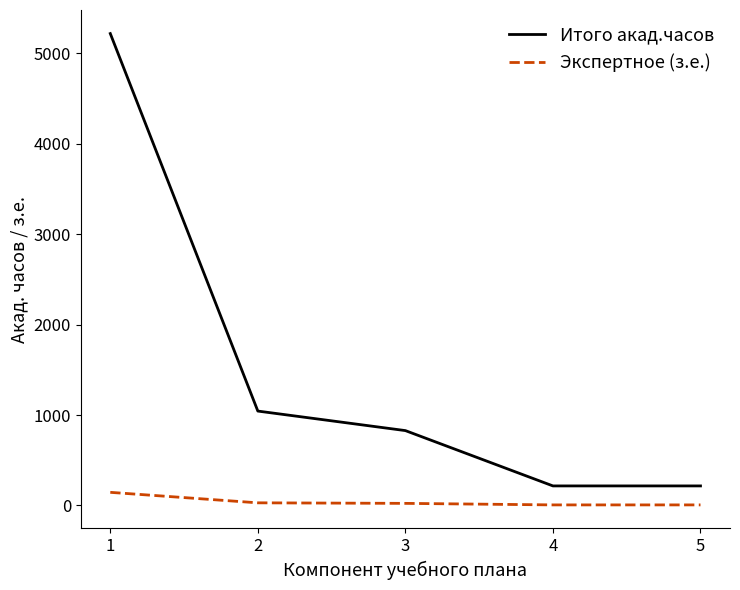

True or false: Итого акад.часов and Экспертное (з.е.) intersect in this chart.

False